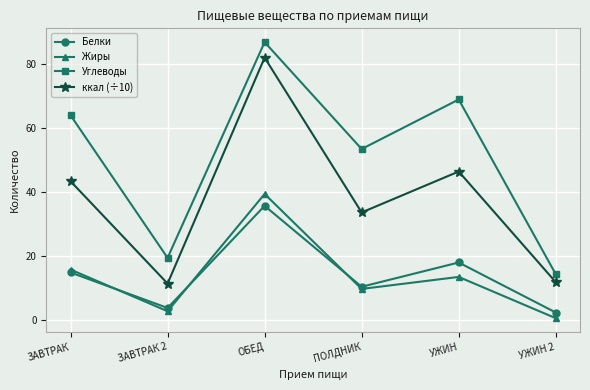

Which series changed the most between ОБЕД and УЖИН?

ккал (÷10)